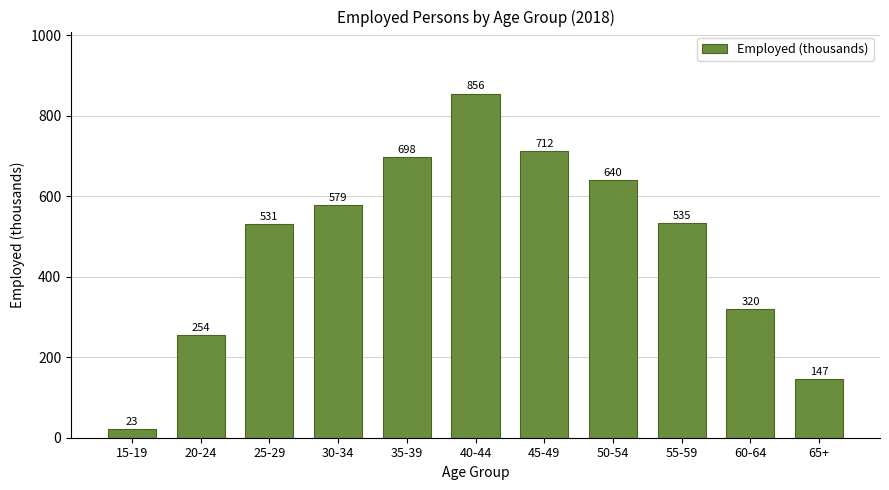

What is the label of the 9th bar from the right?

25-29